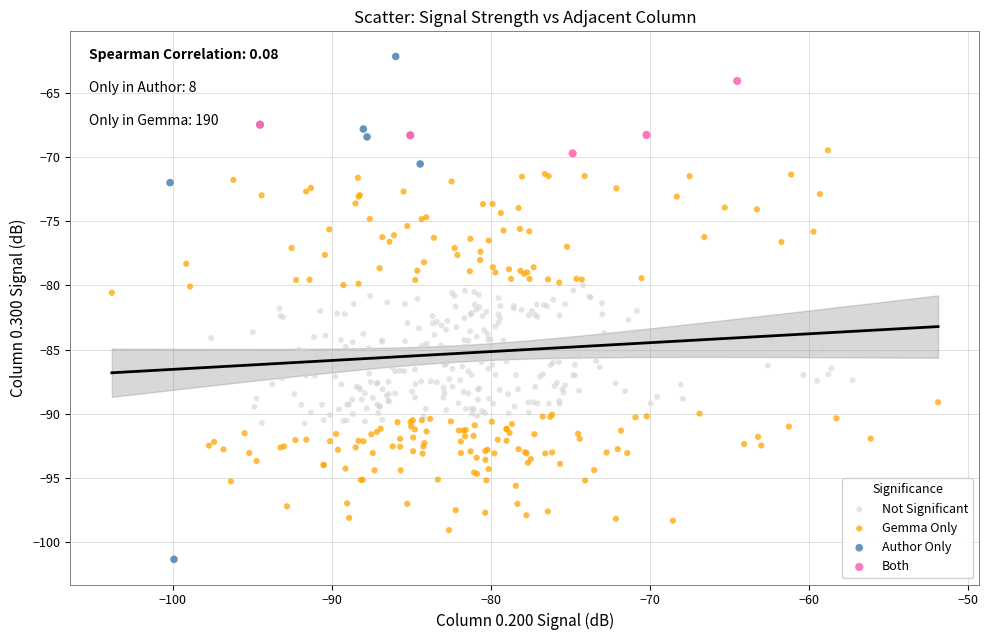

What are all the series names shown in the legend?

Not Significant, Gemma Only, Author Only, Both